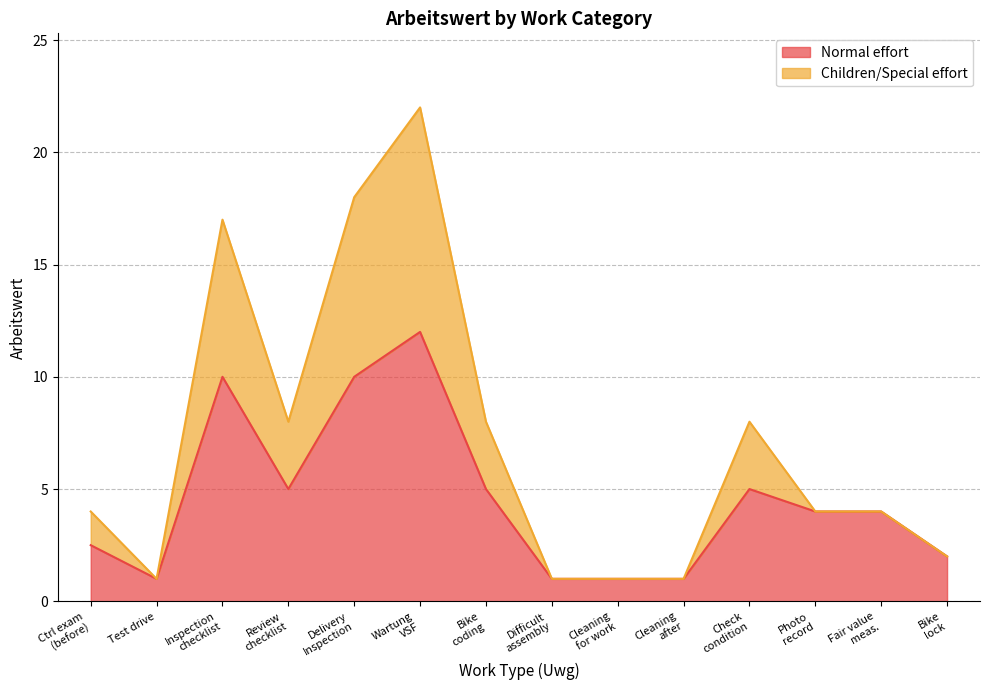

Which series has the widest spread of values?

Children/Special effort